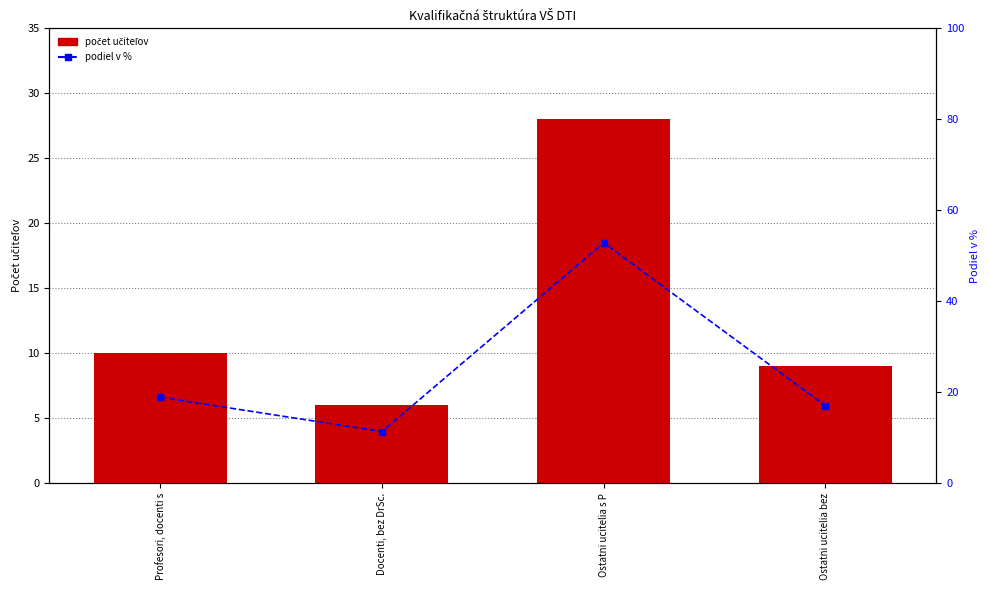

Are the bars horizontal?

No